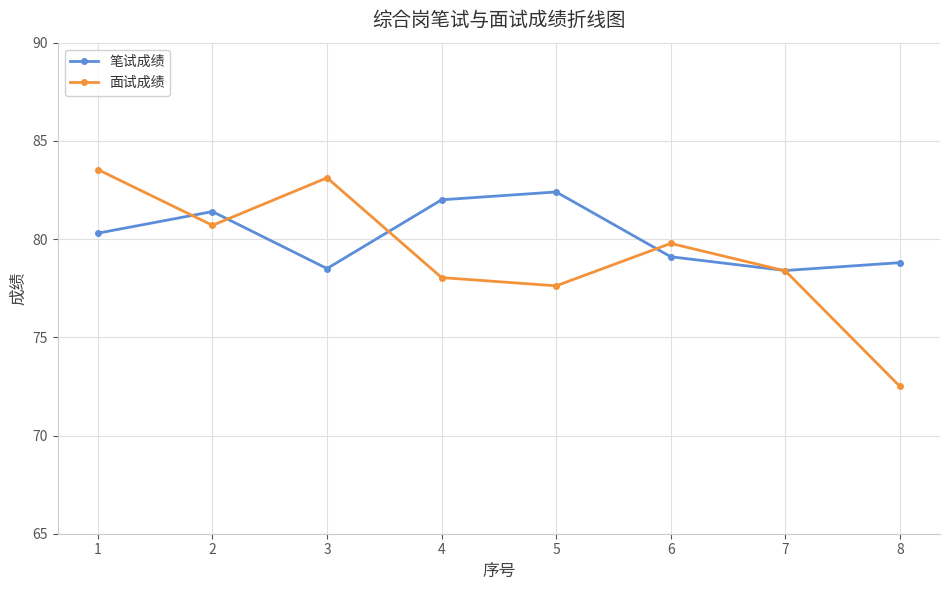

What is the minimum value shown in the chart?

72.5